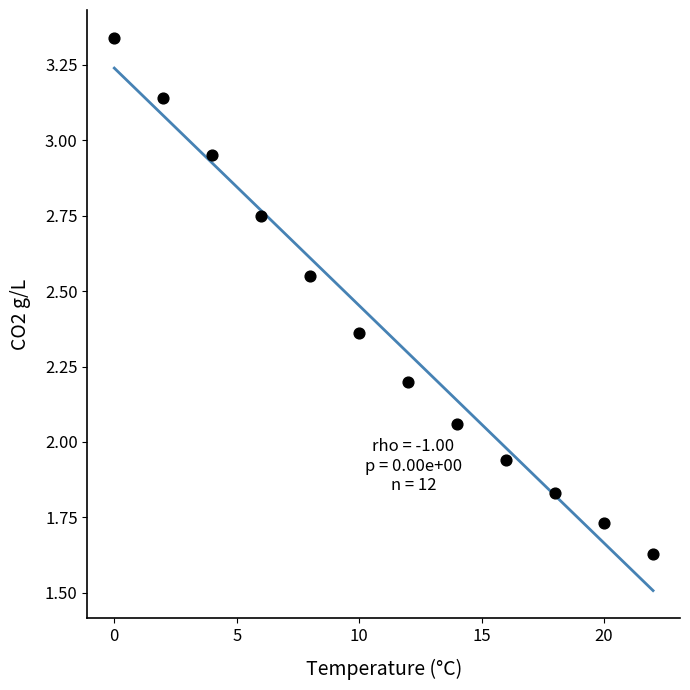

What is the average X value?

11.0